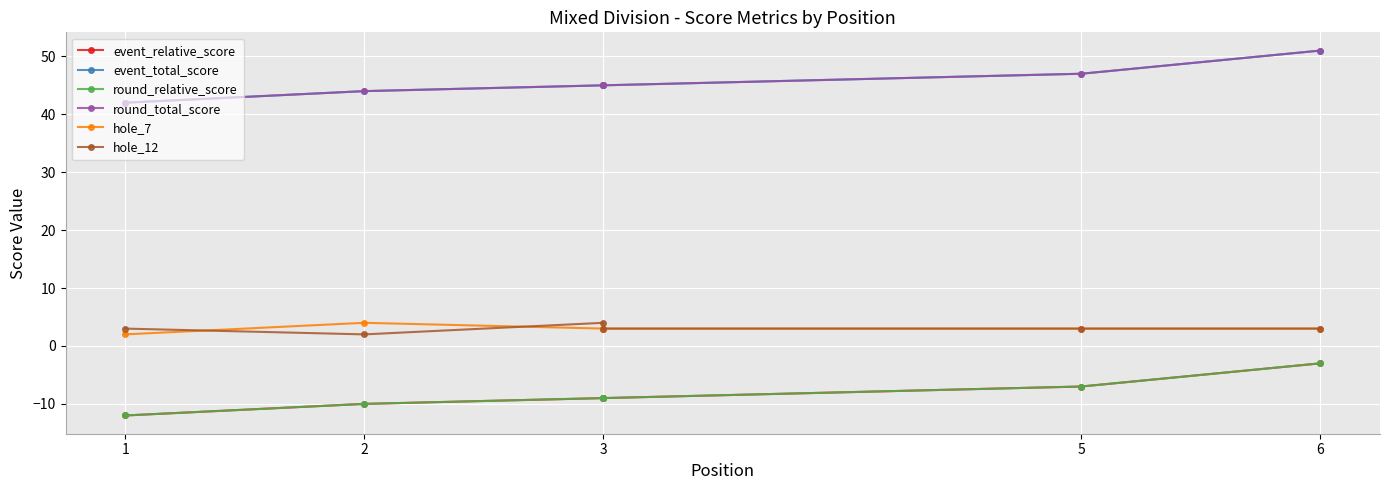

True or false: hole_12 has more than 2 points higher than both neighbors.

False